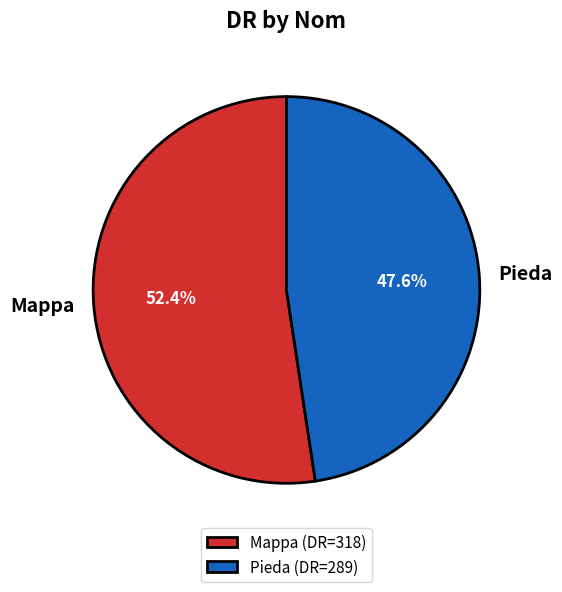

To the nearest percent, what is the combined percentage of Mappa and Pieda?

100%